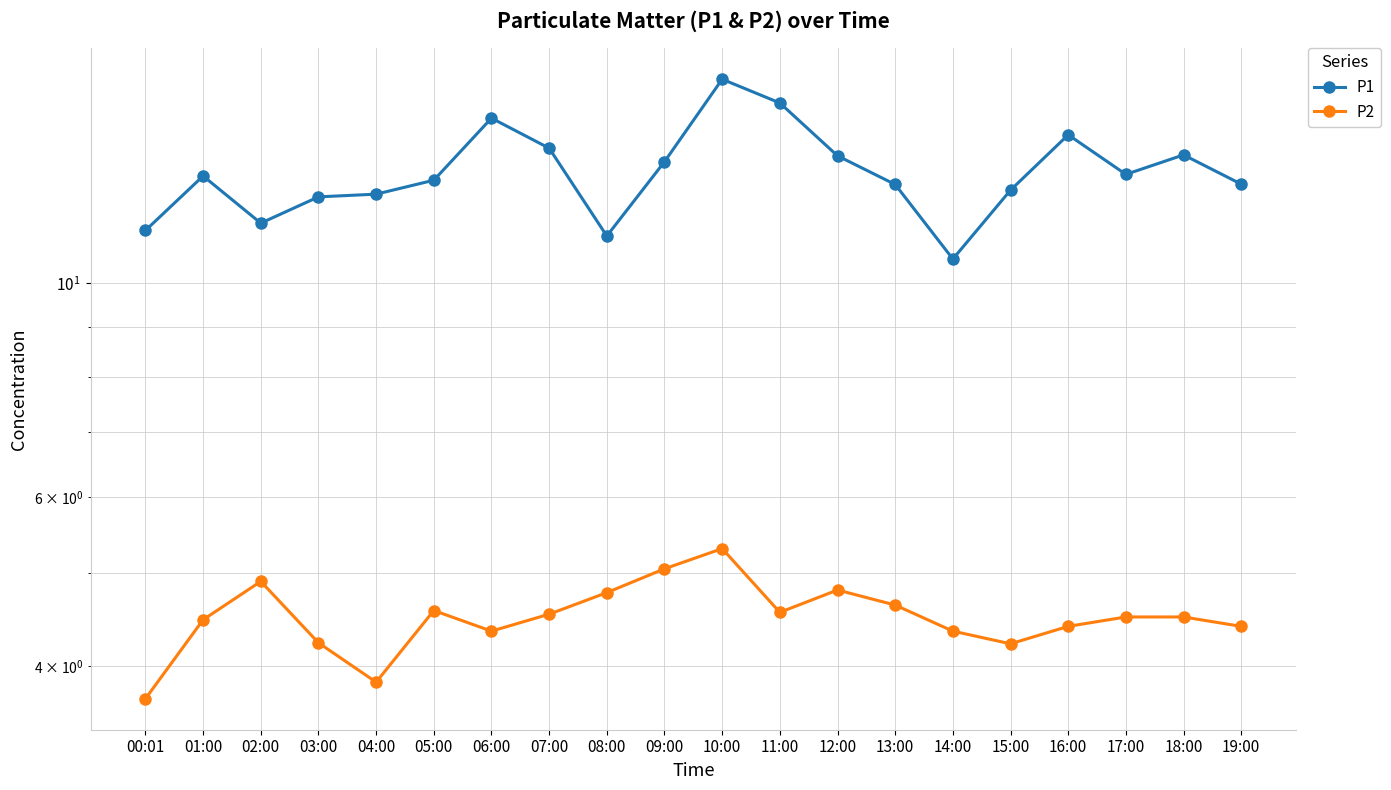

Reading left to right, list all the values displayed in this chart.

P1: 11.3	12.9	11.6	12.3	12.4	12.8	14.8	13.8	11.2	13.4	16.3	15.4	13.6	12.7	10.6	12.5	14.3	13.0	13.6	12.7
P2: 3.7	4.5	4.9	4.2	3.9	4.6	4.3	4.5	4.8	5.0	5.3	4.5	4.8	4.6	4.3	4.2	4.4	4.5	4.5	4.4